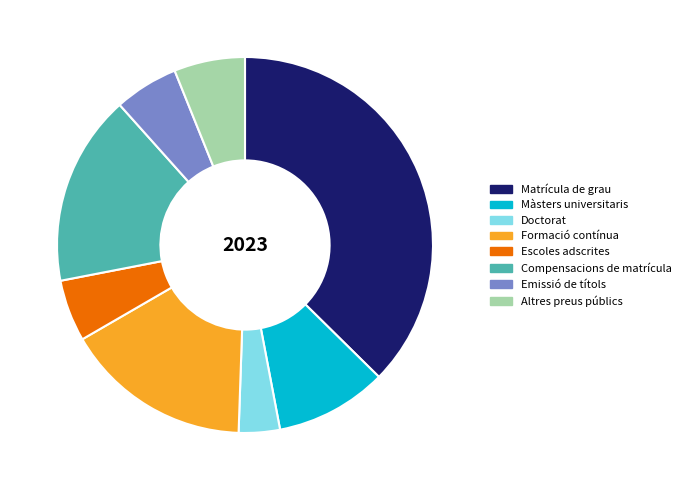

What is the largest slice in the pie chart?

Matrícula de grau